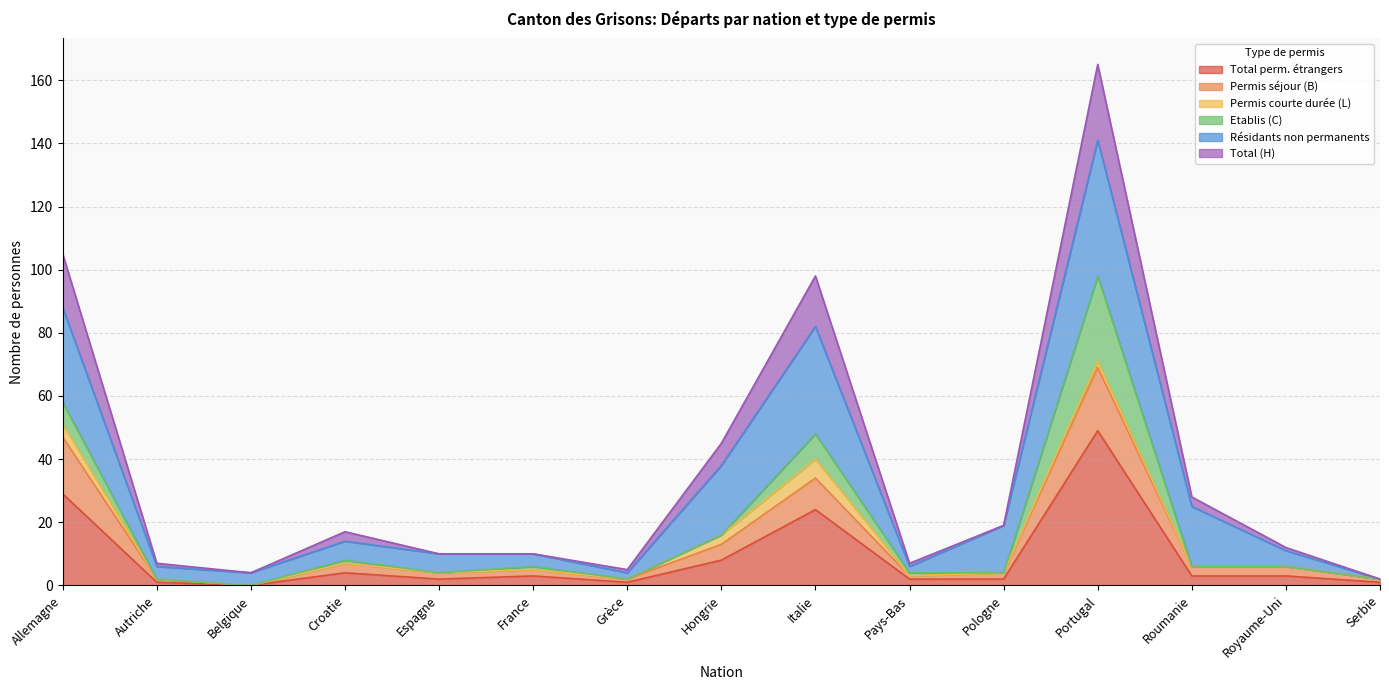

True or false: Total (H) and Total perm. étrangers cross at least once.

False